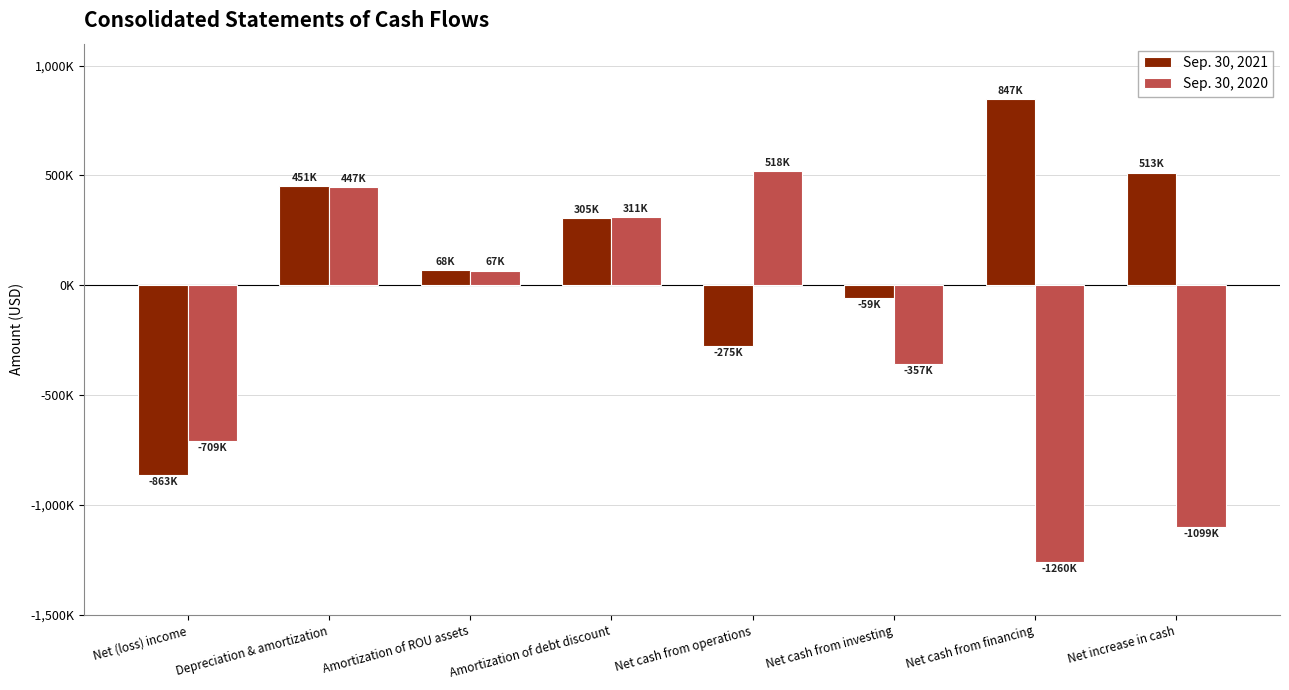

Is the value of Sep. 30, 2021 at Net increase in cash greater than the value of Sep. 30, 2020 at Net increase in cash?

Yes